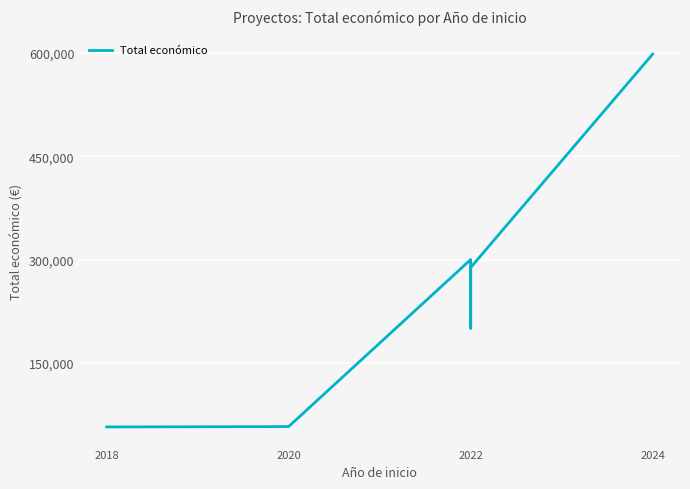

How many points are lower than both their immediate neighbors (excluding endpoints)?

1